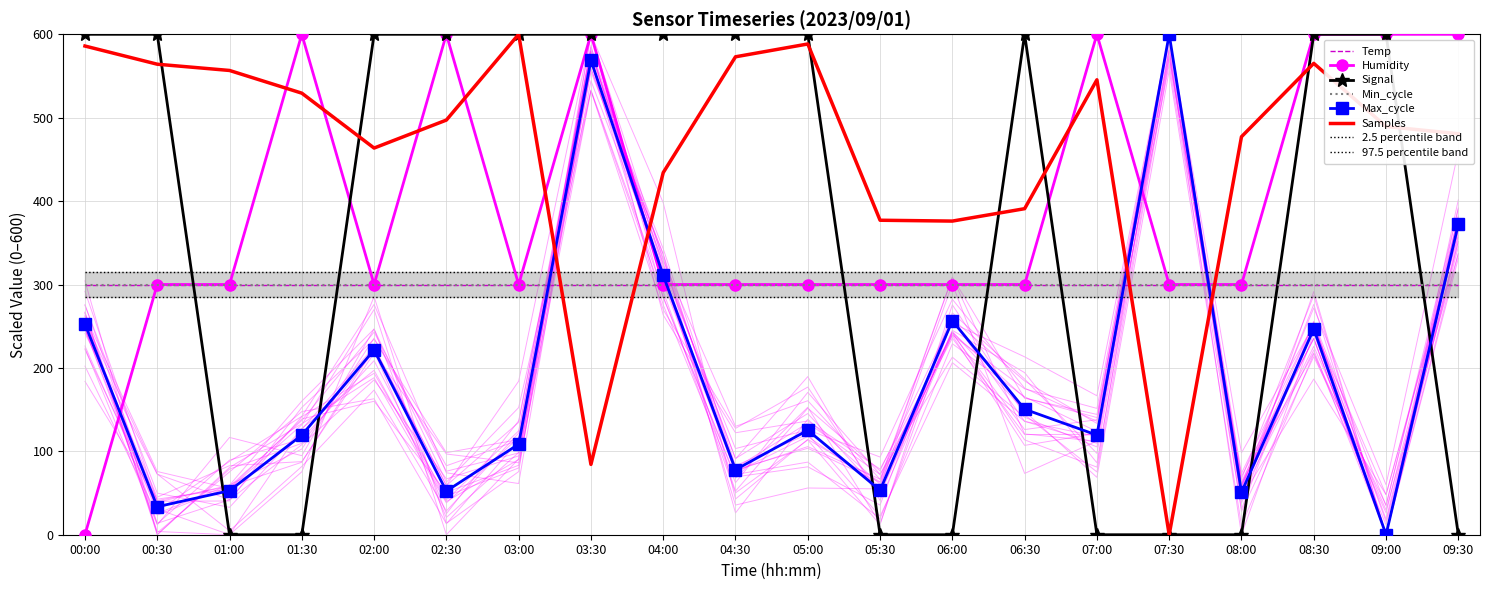

Which series has the largest total across all categories?

Samples